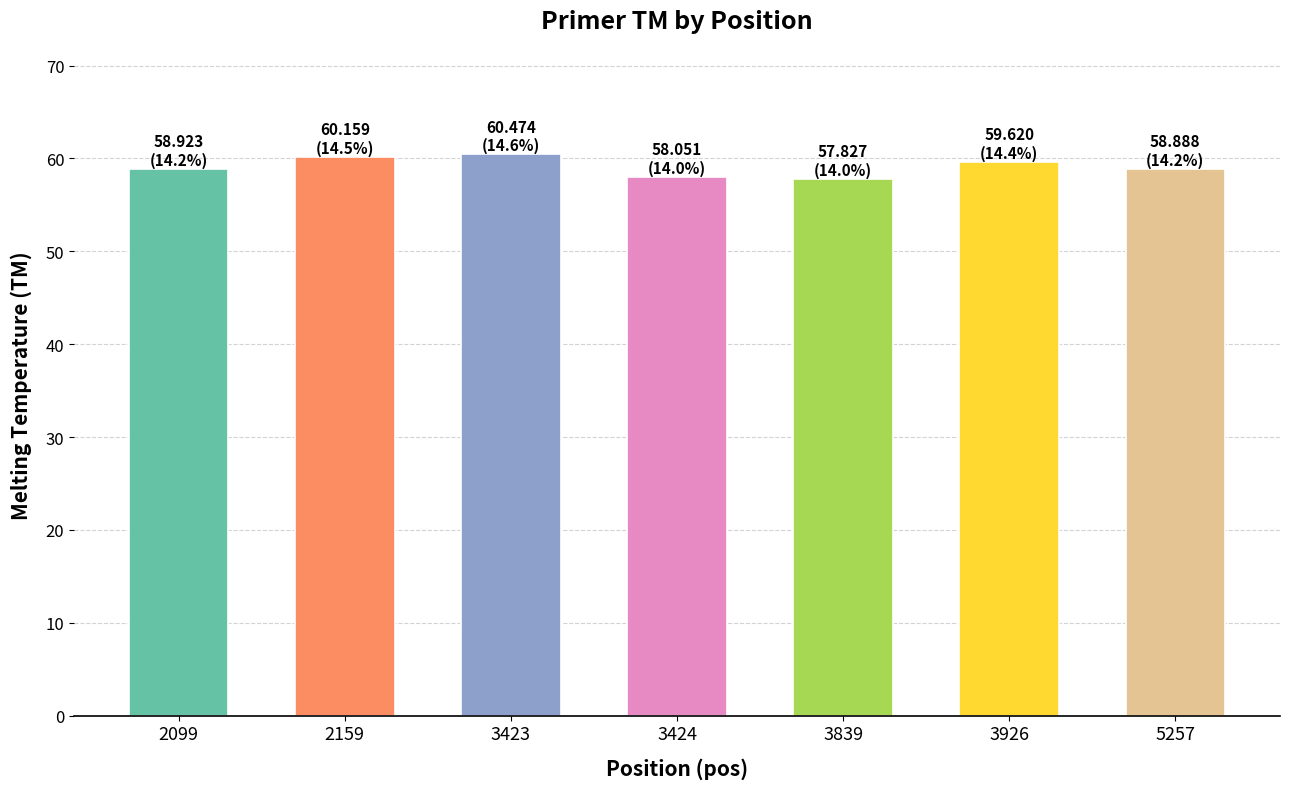

What is the smallest value displayed?

57.8